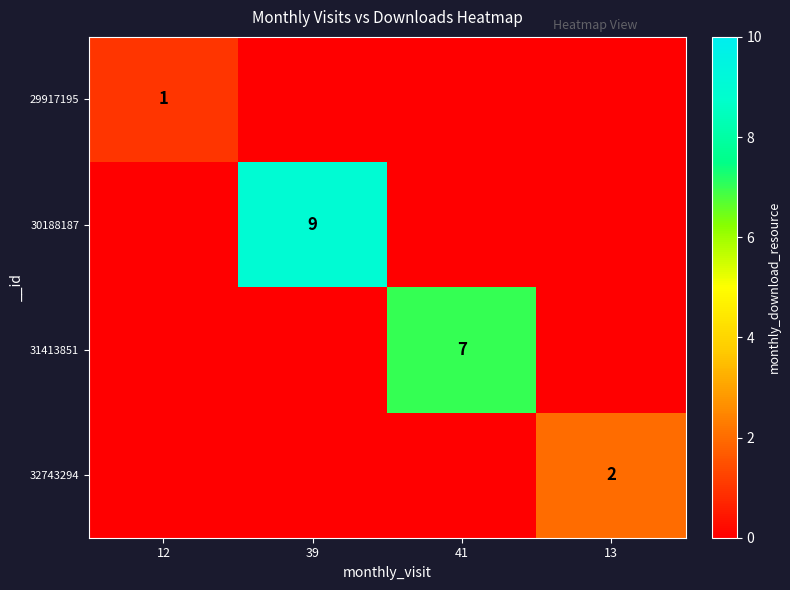

Is it true that 32743294 equals 0 at 13?

False